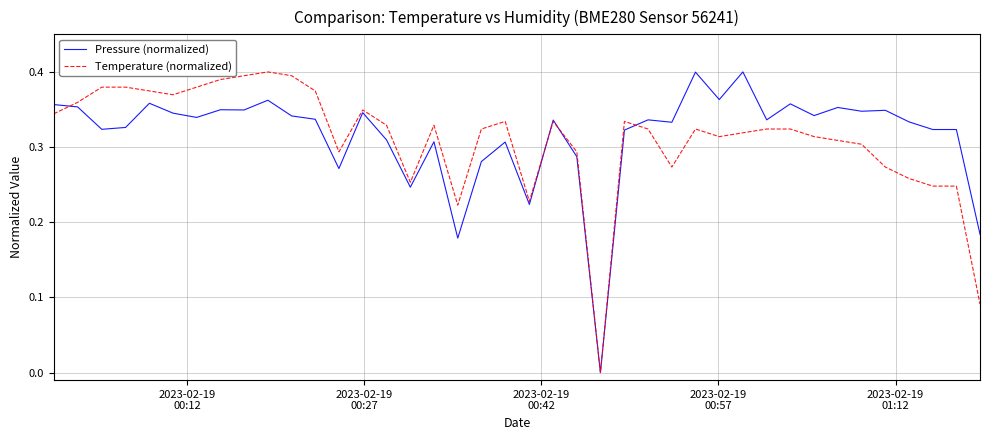

How many Pressure (normalized) values are between 0 and 1?

40